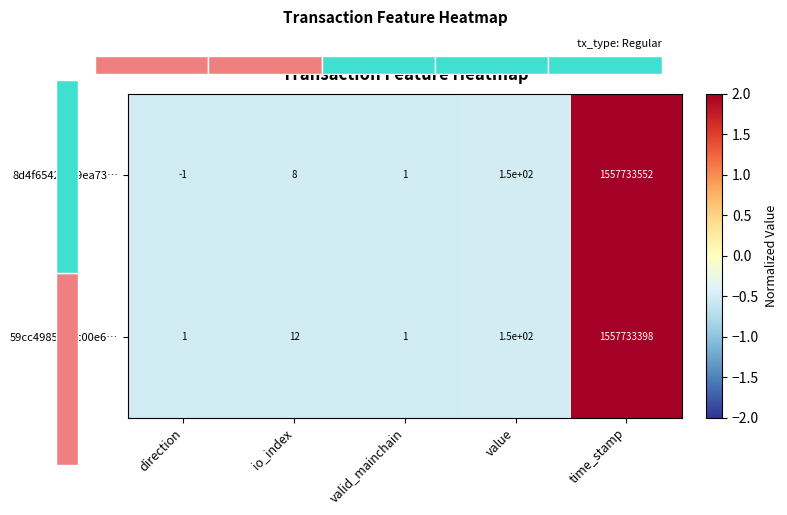

Which category has the highest value in the 59cc4985c5ac00e6… series?

time_stamp